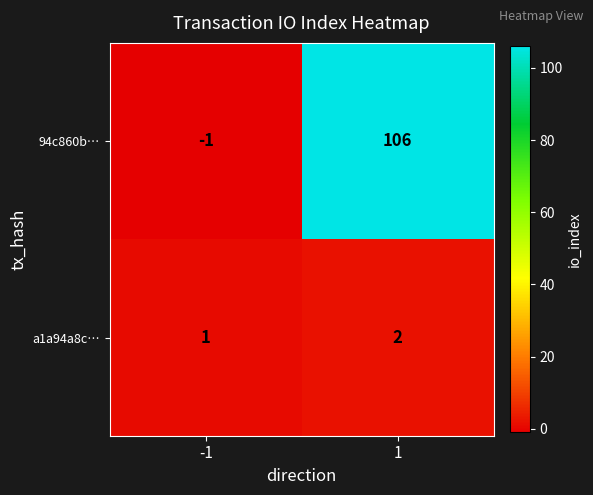

What is the spread (max minus min) of values at -1?

2